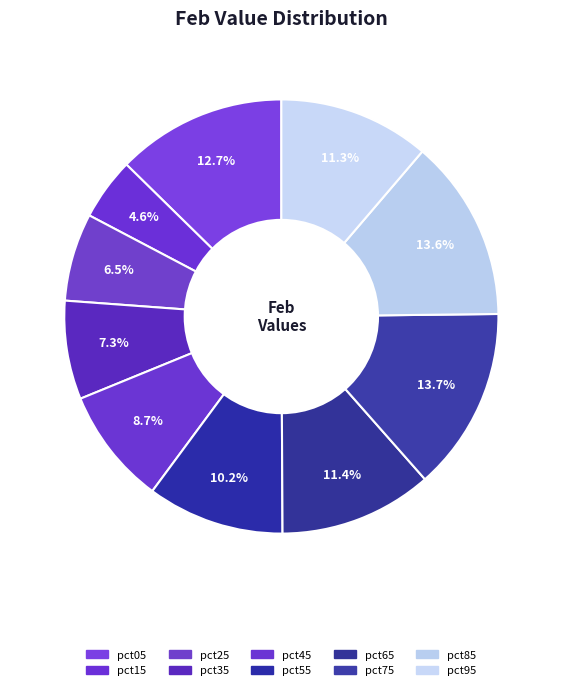

What percentage is NOT represented by pct15?

95.4%